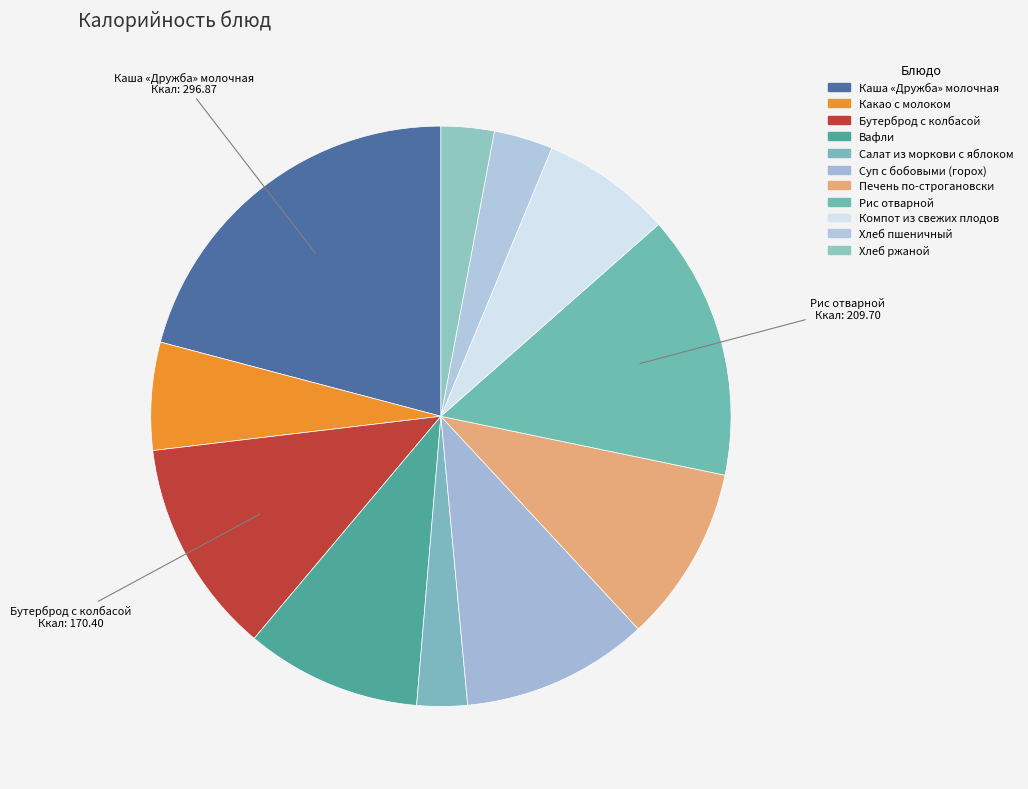

How many slices are in this pie chart?

11